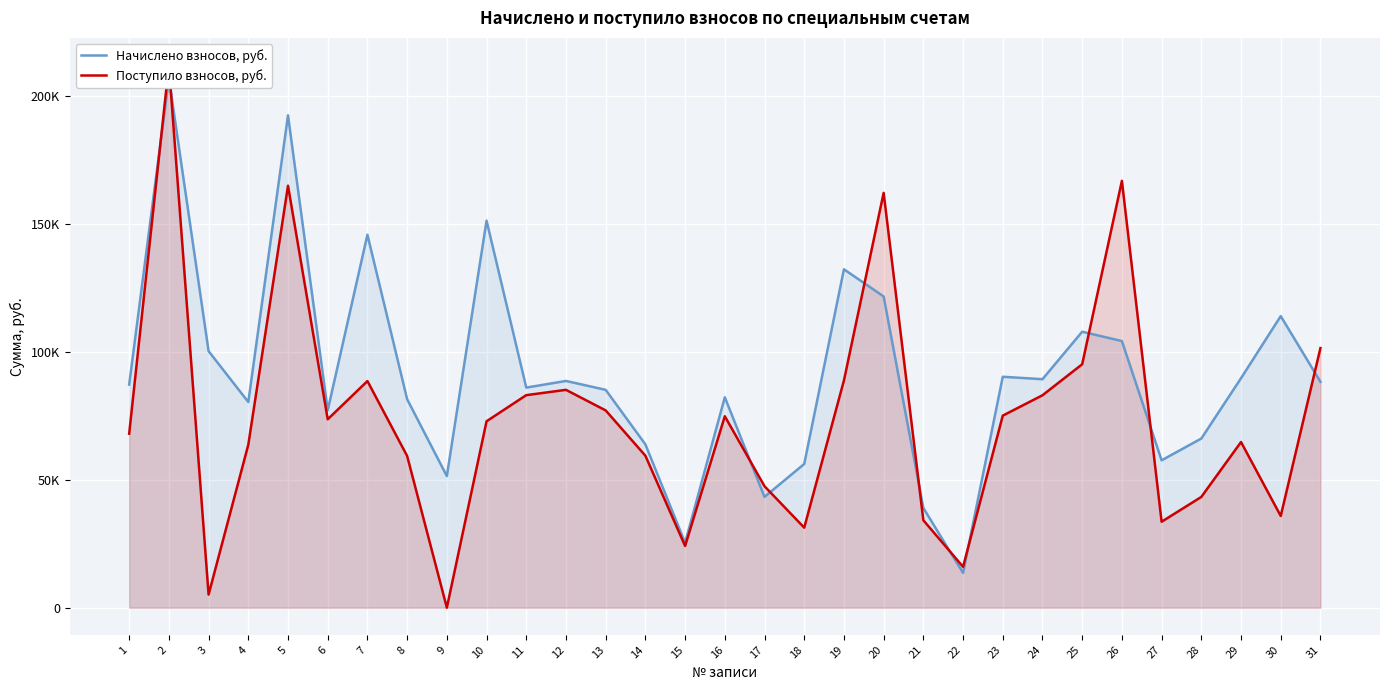

What is the value of the Поступило взносов, руб. point at the 18th from the left?

31289.3